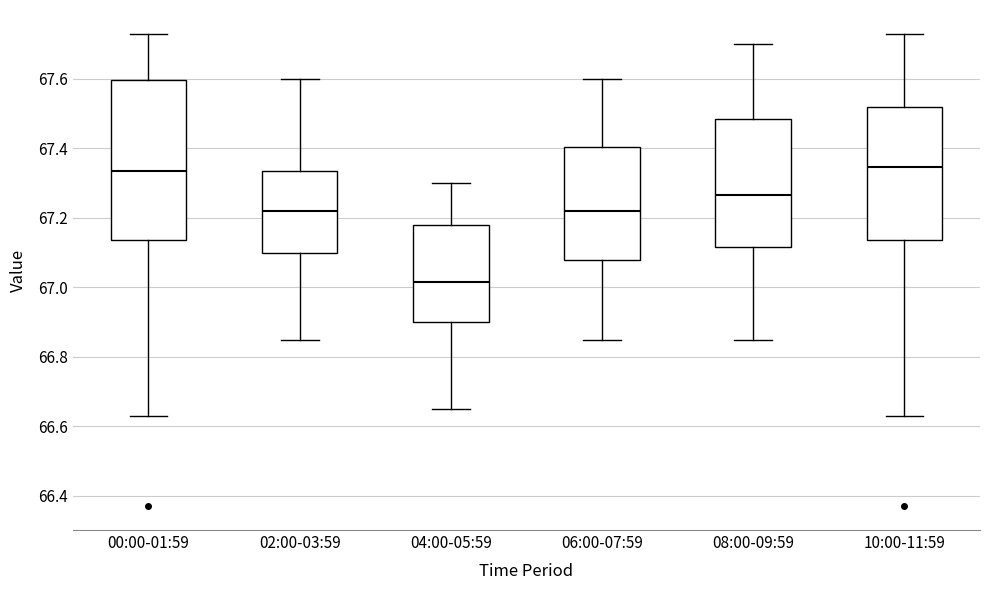

Where does the upper whisker of the box for 10:00-11:59 end on the y-axis? The values are not printed on the chart, so give them approximately, as read against the axis.

67.74